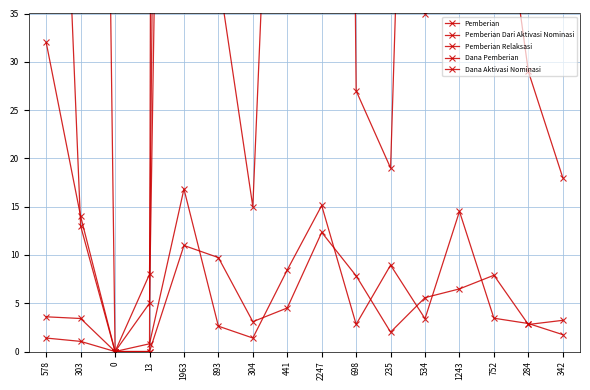

The Pemberian series shows 1075.3 at 698. True or false?

False